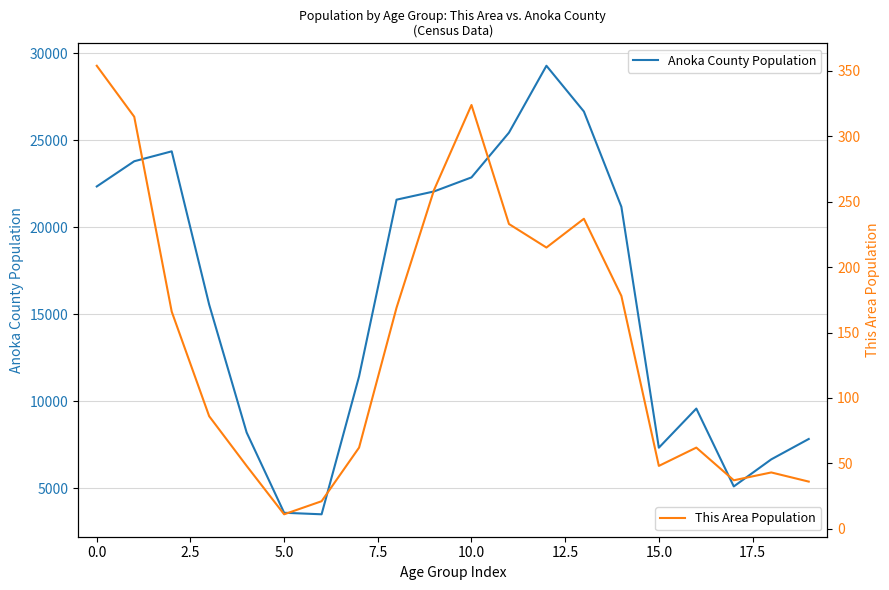

True or false: This Area Population and Anoka County Population cross at least once.

False